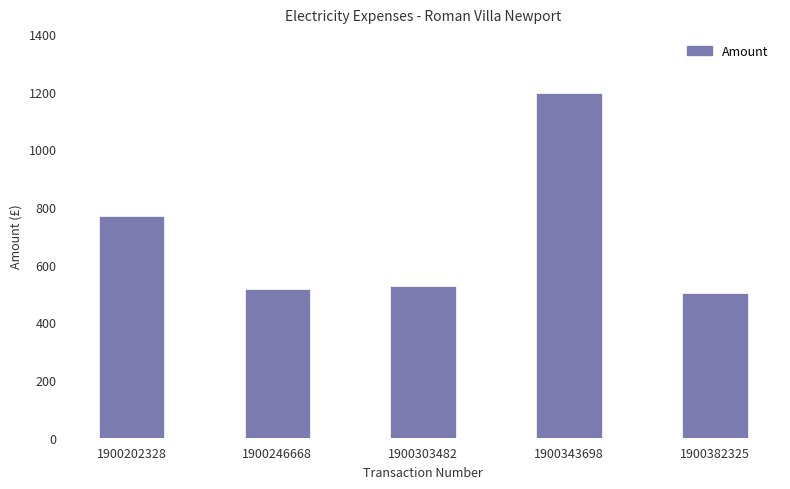

The chart shows a value of 501.0 at 1900382325. True or false?

True